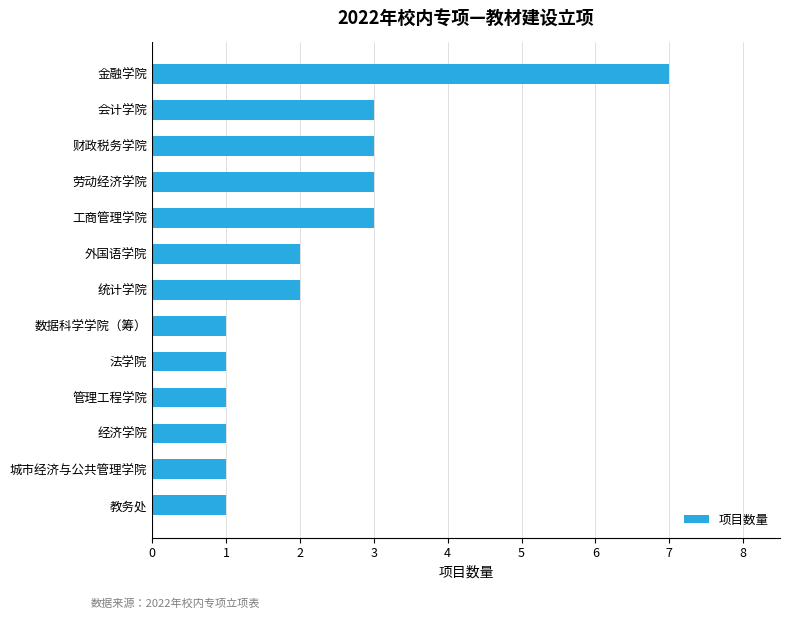

The value at 工商管理学院 is 3. True or false?

True